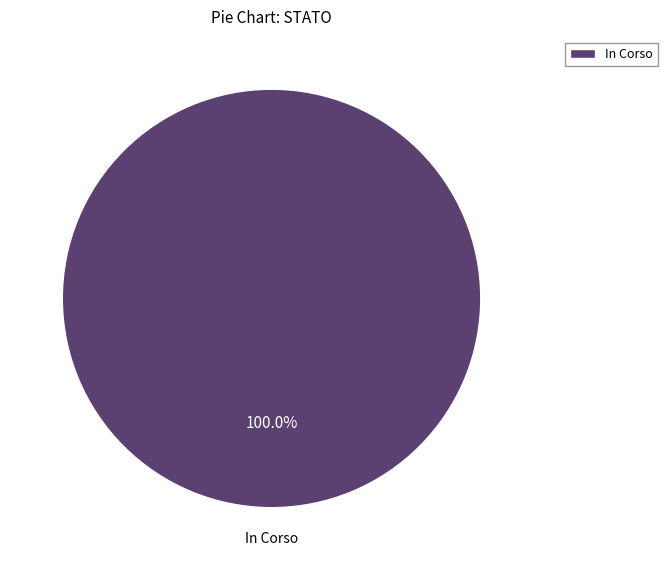

Is there a majority slice in this chart?

Yes